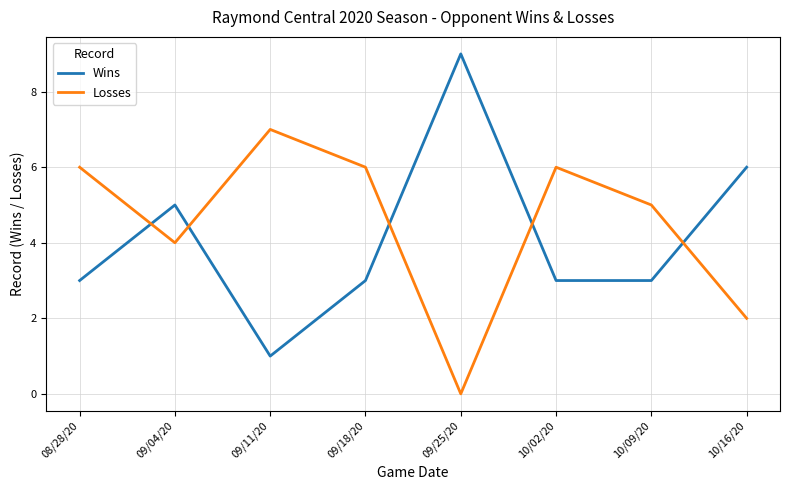

List the series in order of their peak value, highest first.

Wins, Losses